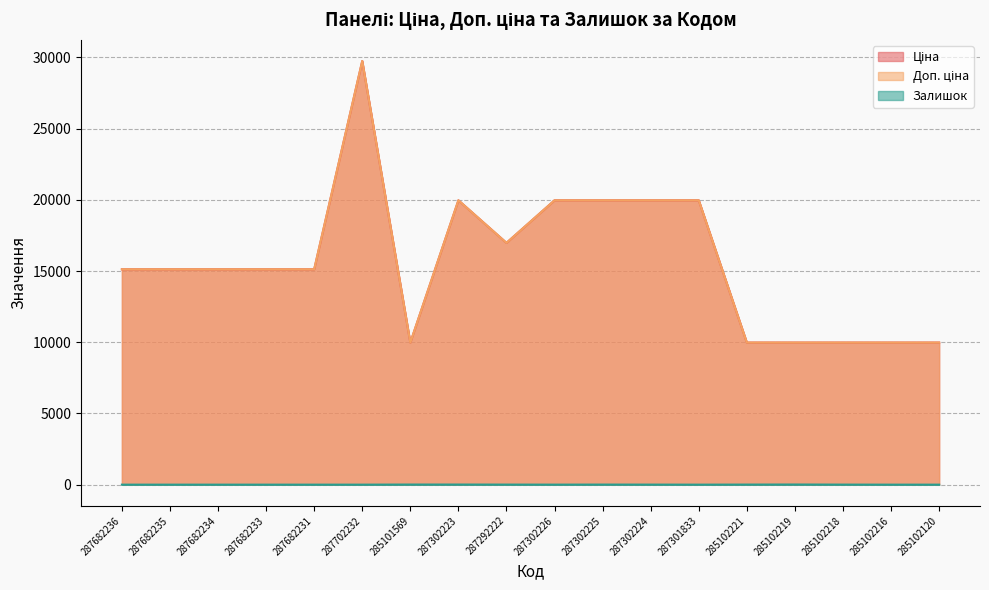

How many data points in Ціна are above 15120?

7